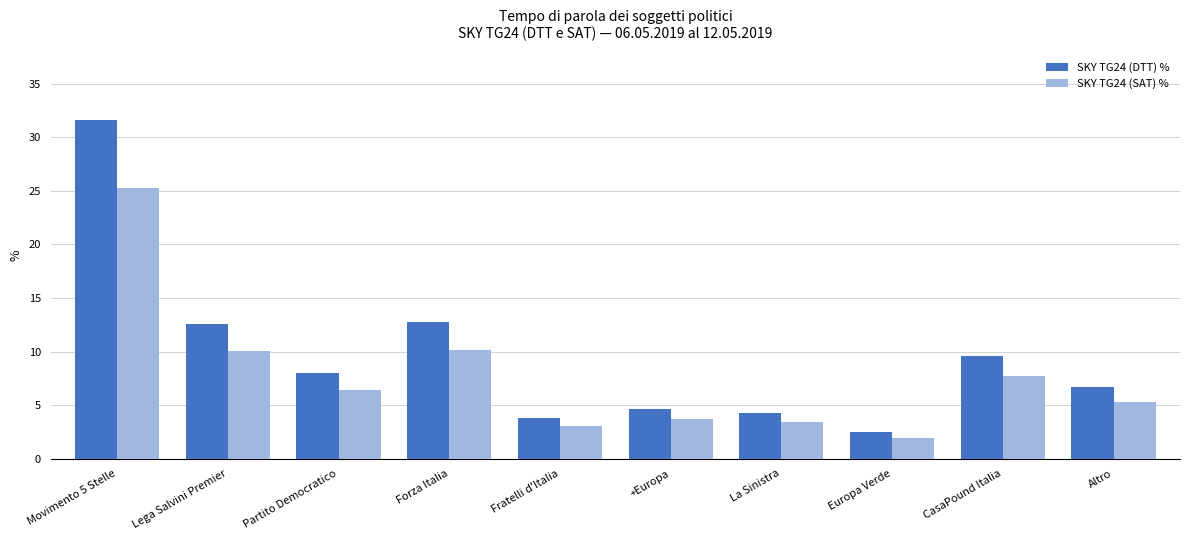

What is the value of the SKY TG24 (SAT) % bar at the 6th from the left?

3.7